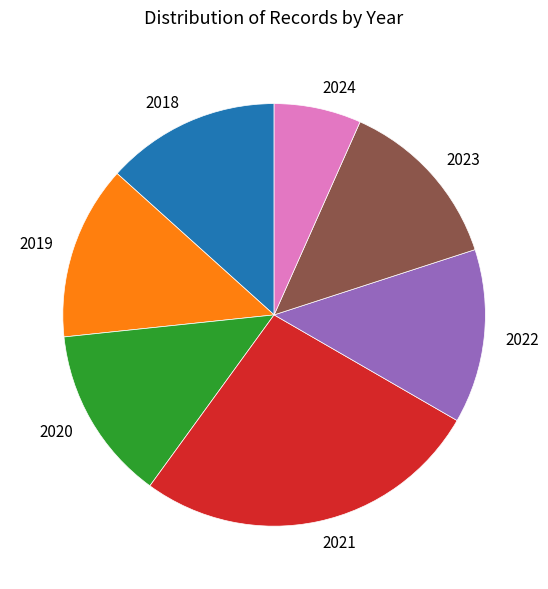

Is the sum of 2018 and 2020 greater than half?

No